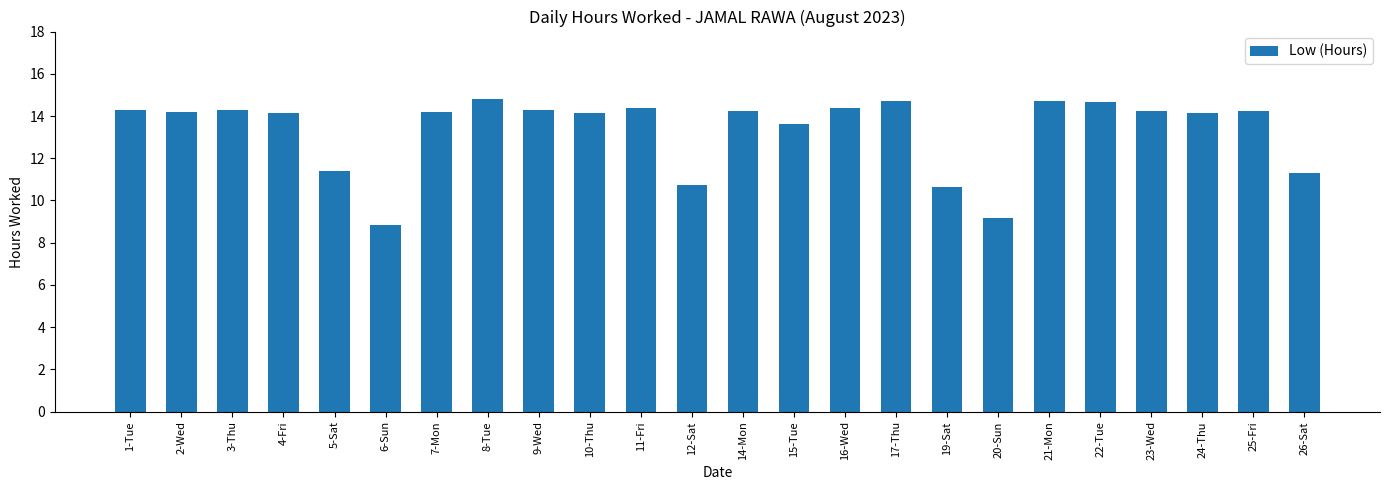

What value does the data have at 24-Thu?

14.2